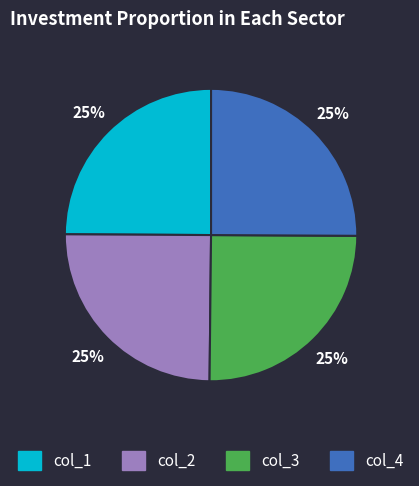

Does any single category account for the majority?

No